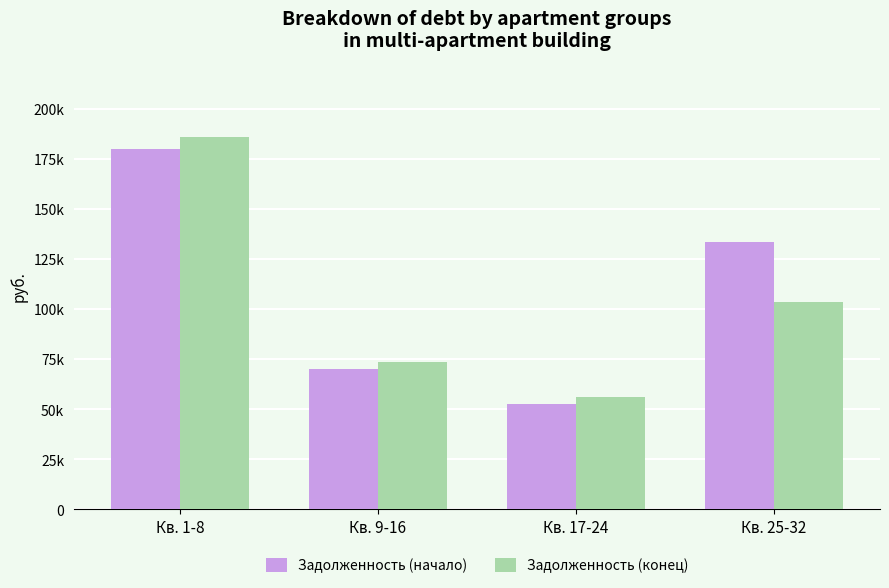

Is it true that Задолженность (конец) equals 90214.5 at Кв. 17-24?

False